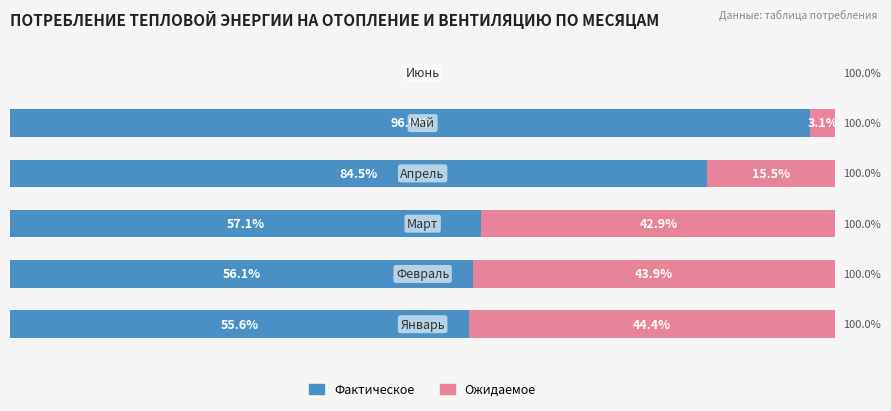

What are all the series names shown in the legend?

Фактическое, Ожидаемое